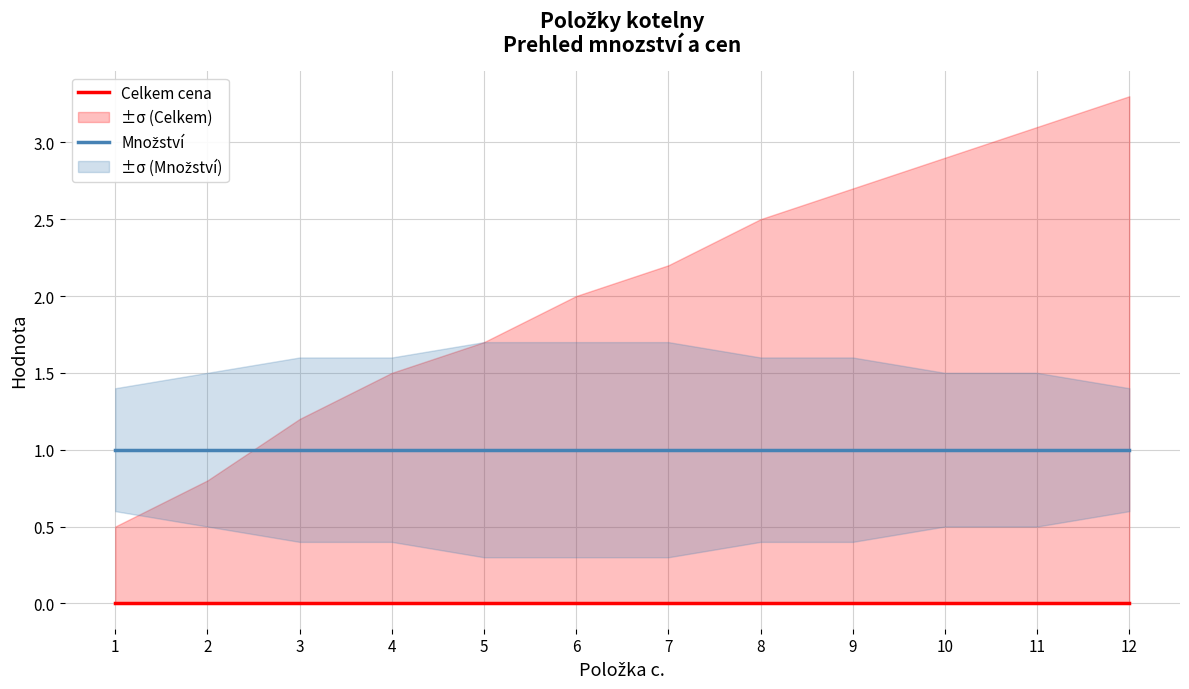

Which series has the largest total across all categories?

Množství